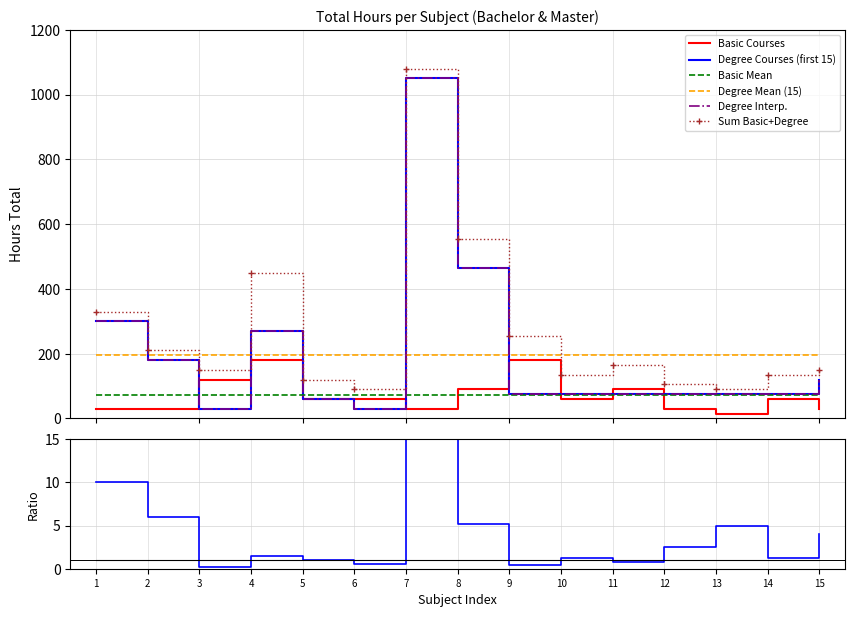

List the labels in order of value, largest first.

4, 9, 3, 8, 11, 5, 6, 10, 14, 1, 2, 7, 12, 15, 13